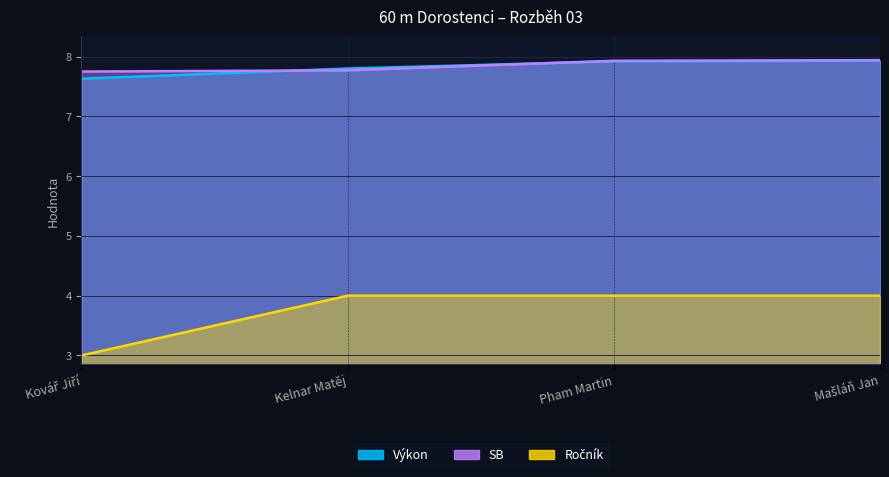

How many data points does each series have?

4